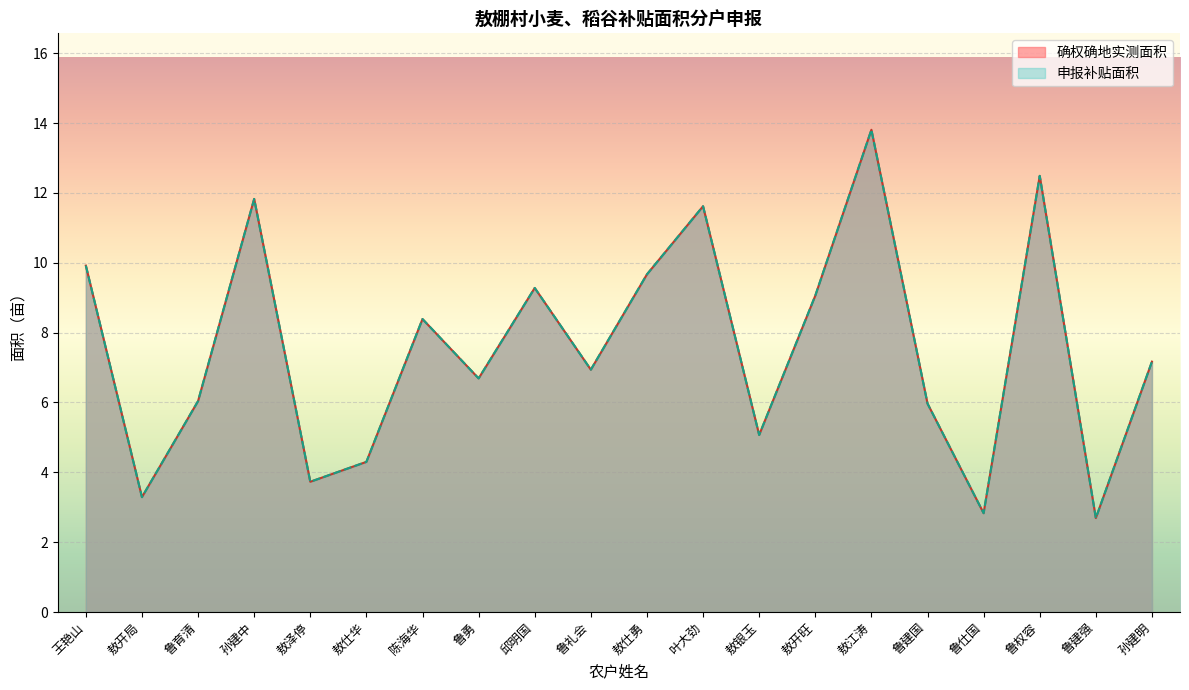

At which label is 申报补贴面积 closest to 8?

陈海华